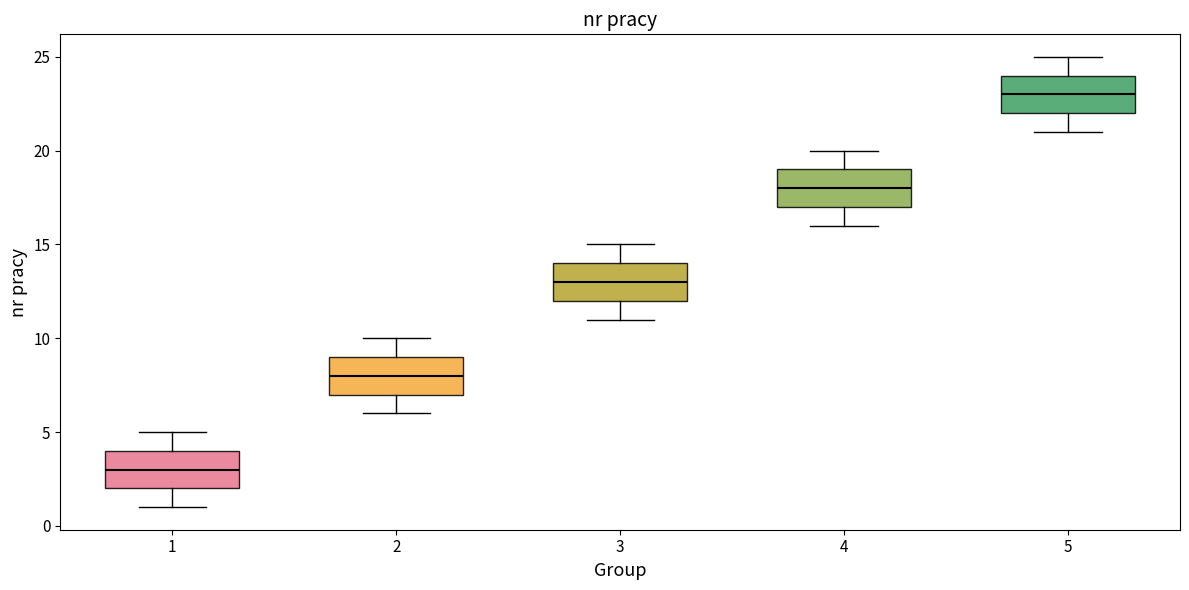

Reading left to right, transcribe this box plot: for each box, give where its median line is, the range the box spans, and where its two whiskers end, as read against the y-axis. The values are not printed on the chart, so give them approximately, as read against the axis.

1: median 3, box 2 to 4, whiskers 1 to 5
2: median 8, box 7 to 9, whiskers 6 to 10
3: median 13, box 12 to 14, whiskers 11 to 15
4: median 18, box 17 to 19, whiskers 16 to 20
5: median 23, box 22 to 24, whiskers 21 to 25